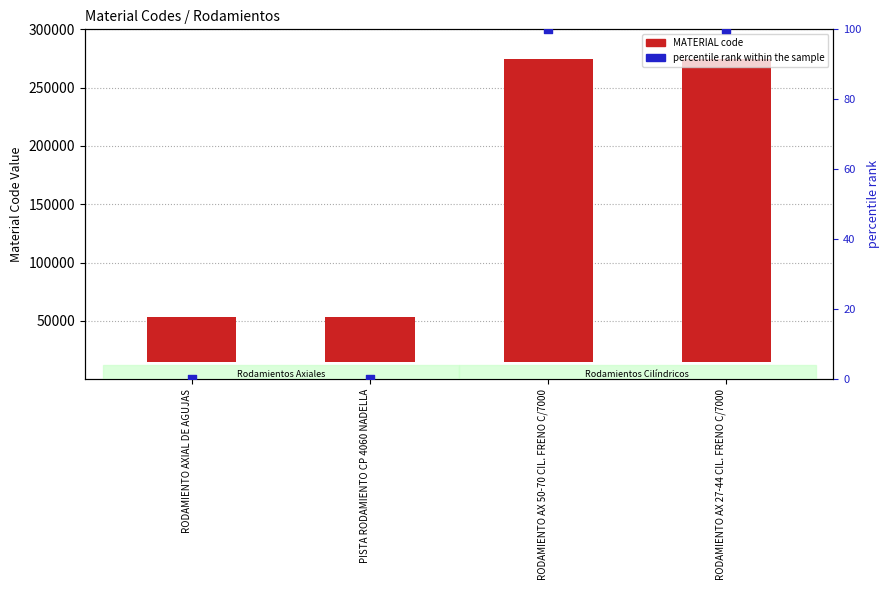

Which series has the largest Y range (max minus min)?

MATERIAL code